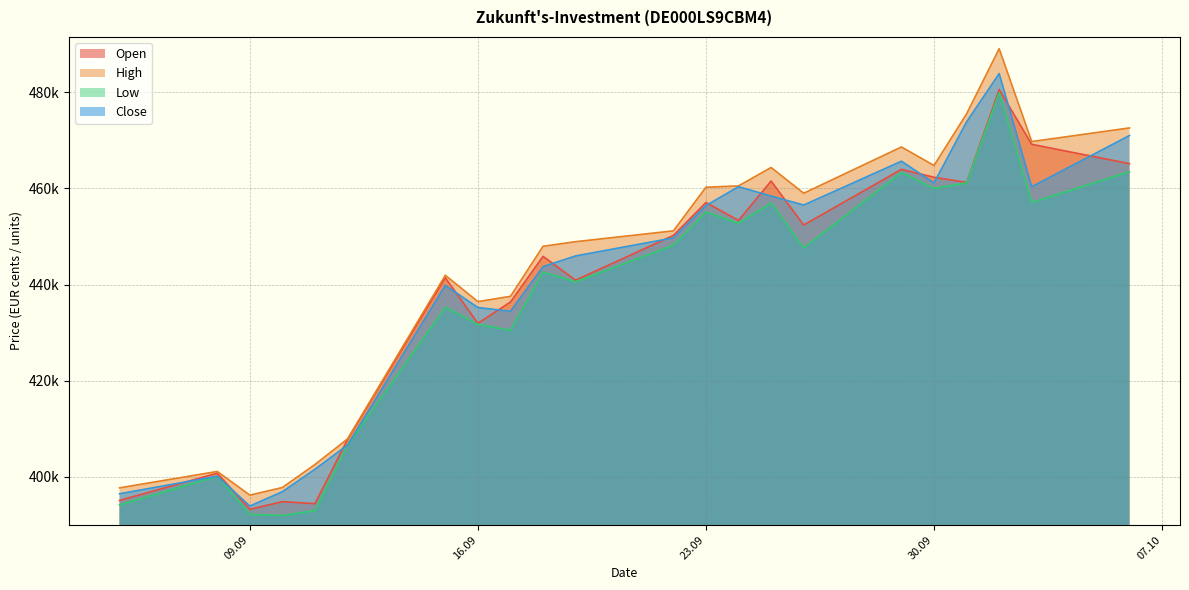

What is the total value across all series at 01.10.2025?

1871850